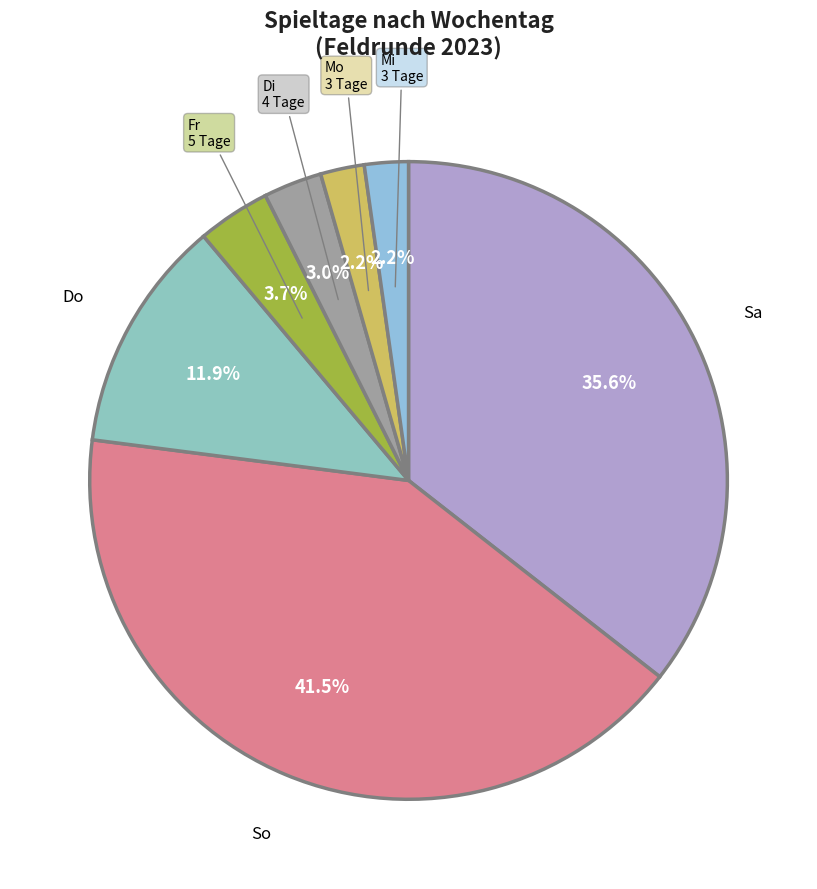

To the nearest percent, what is the combined percentage of So and Sa?

77%